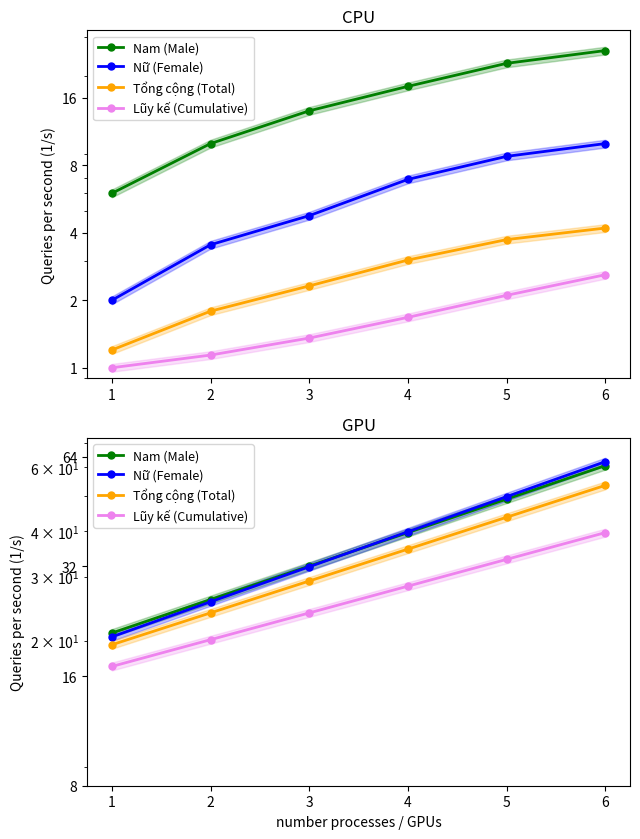

True or false: Nam (Male) has a value of 13.8 at 2.

False